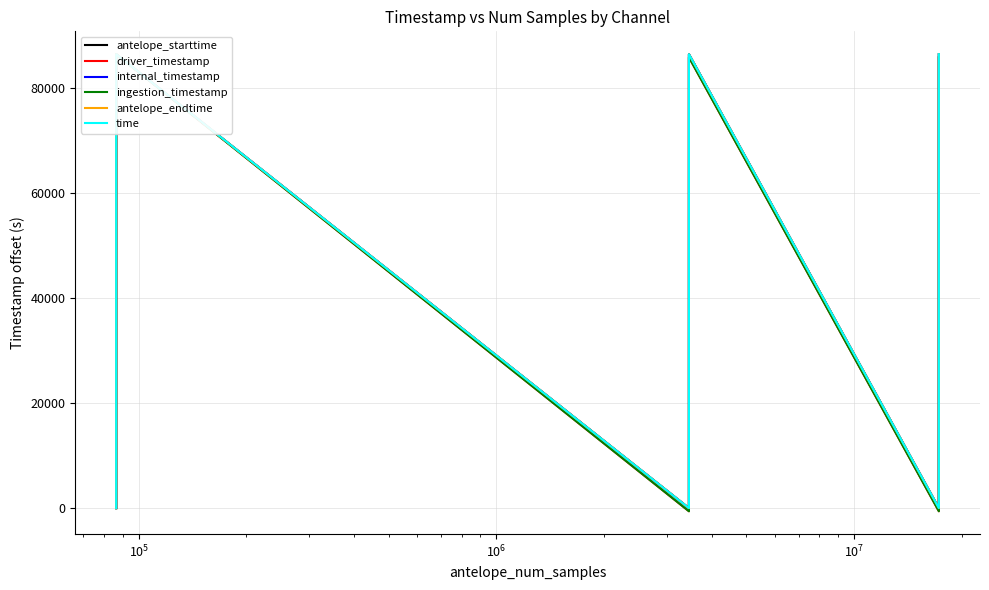

True or false: time and internal_timestamp cross at least once.

False